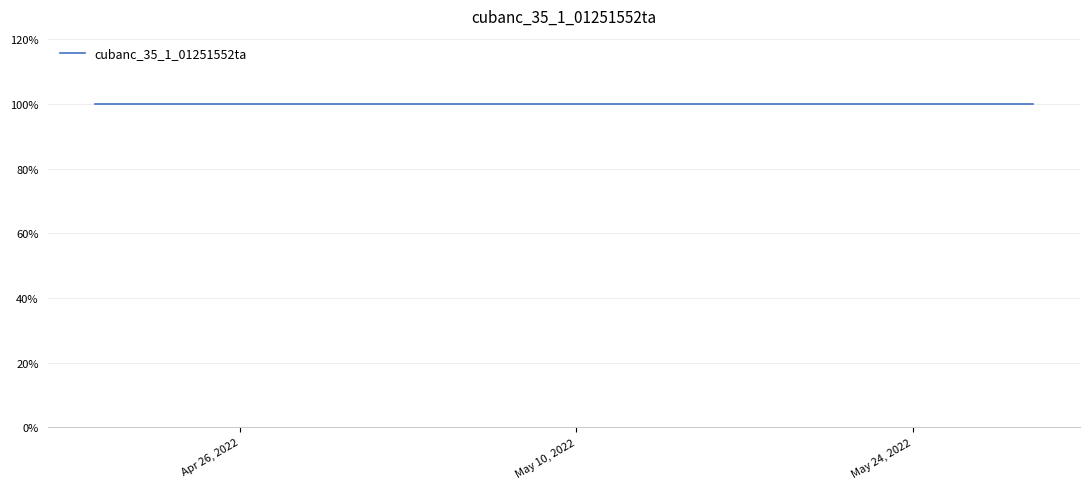

Which label corresponds to the smallest value in the chart?

2022-04-21